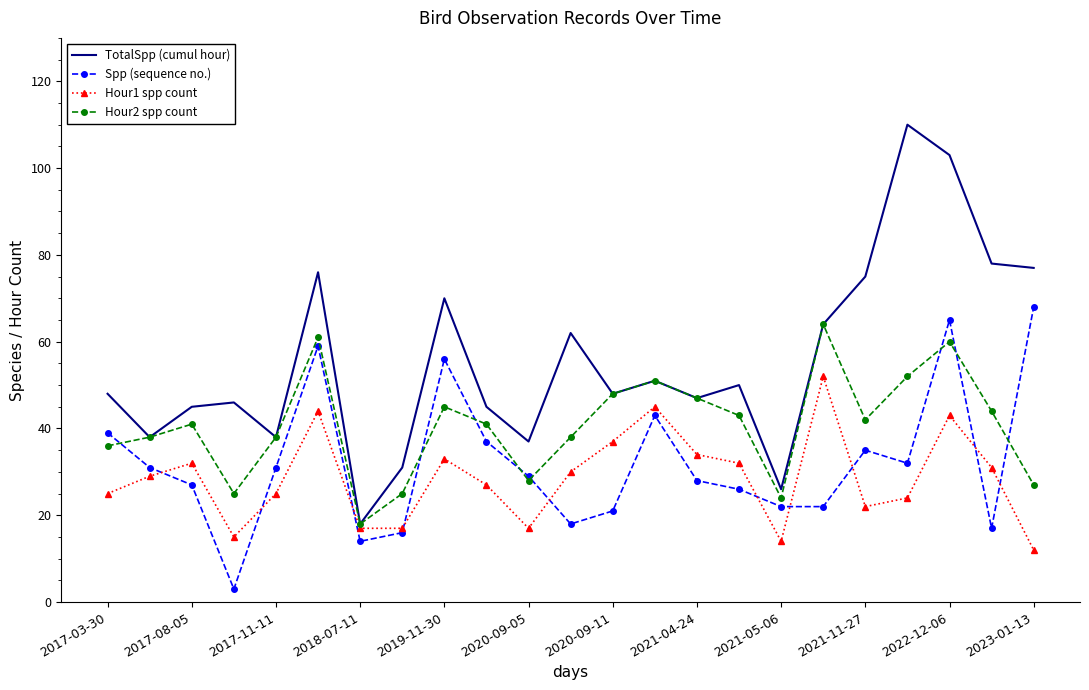

True or false: Spp (sequence no.) and Hour1 spp count cross at least once.

True